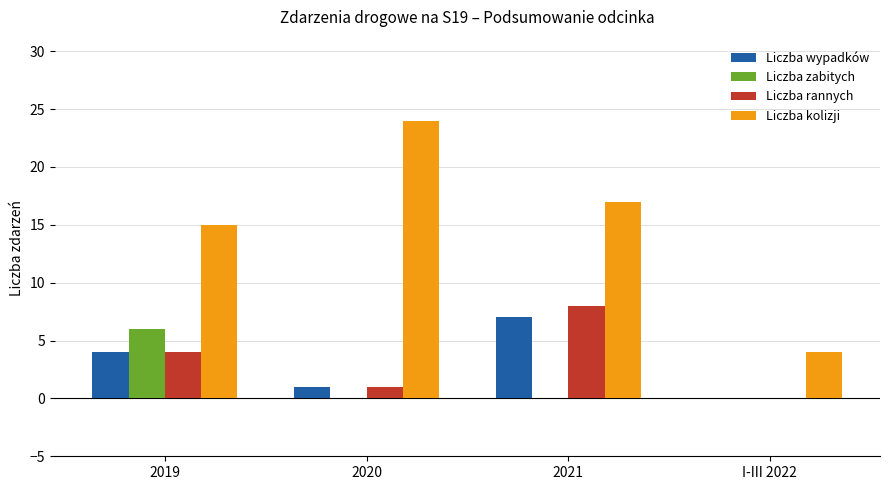

What value does the Liczba rannych series have at 2021?

8